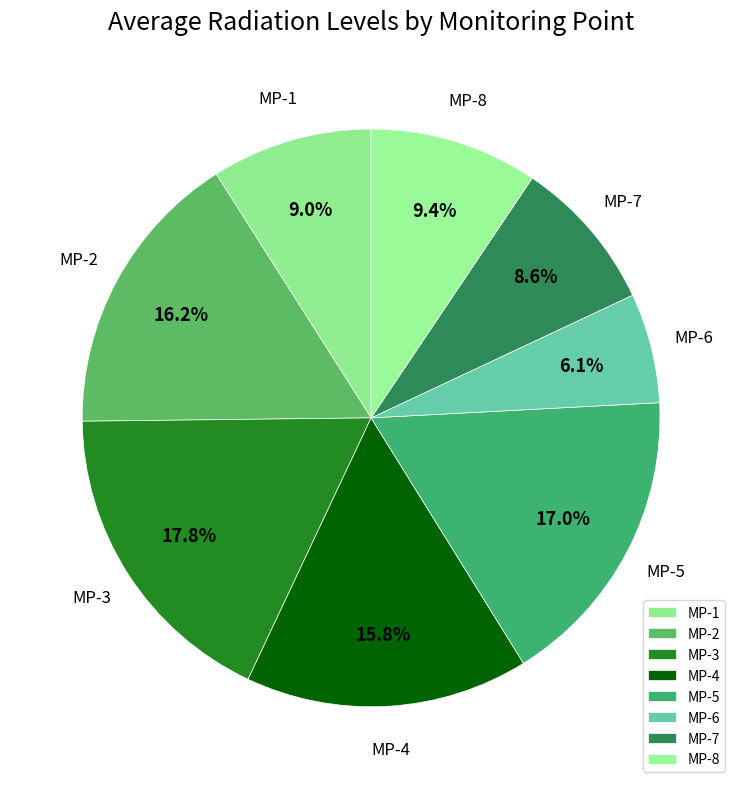

What portion of the pie excludes MP-6?

93.9%